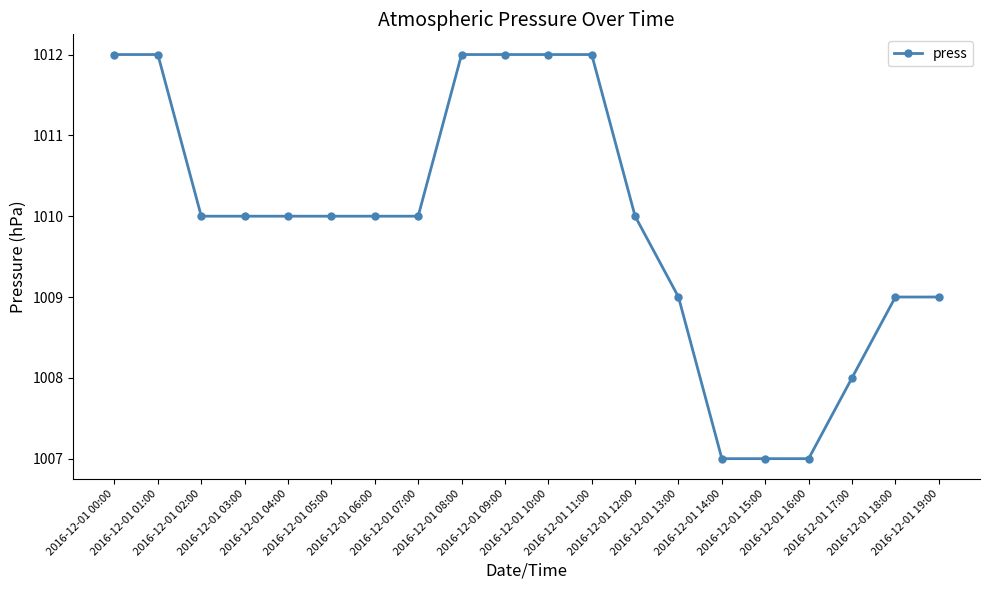

What is the value of the 11th point from the left?

1012